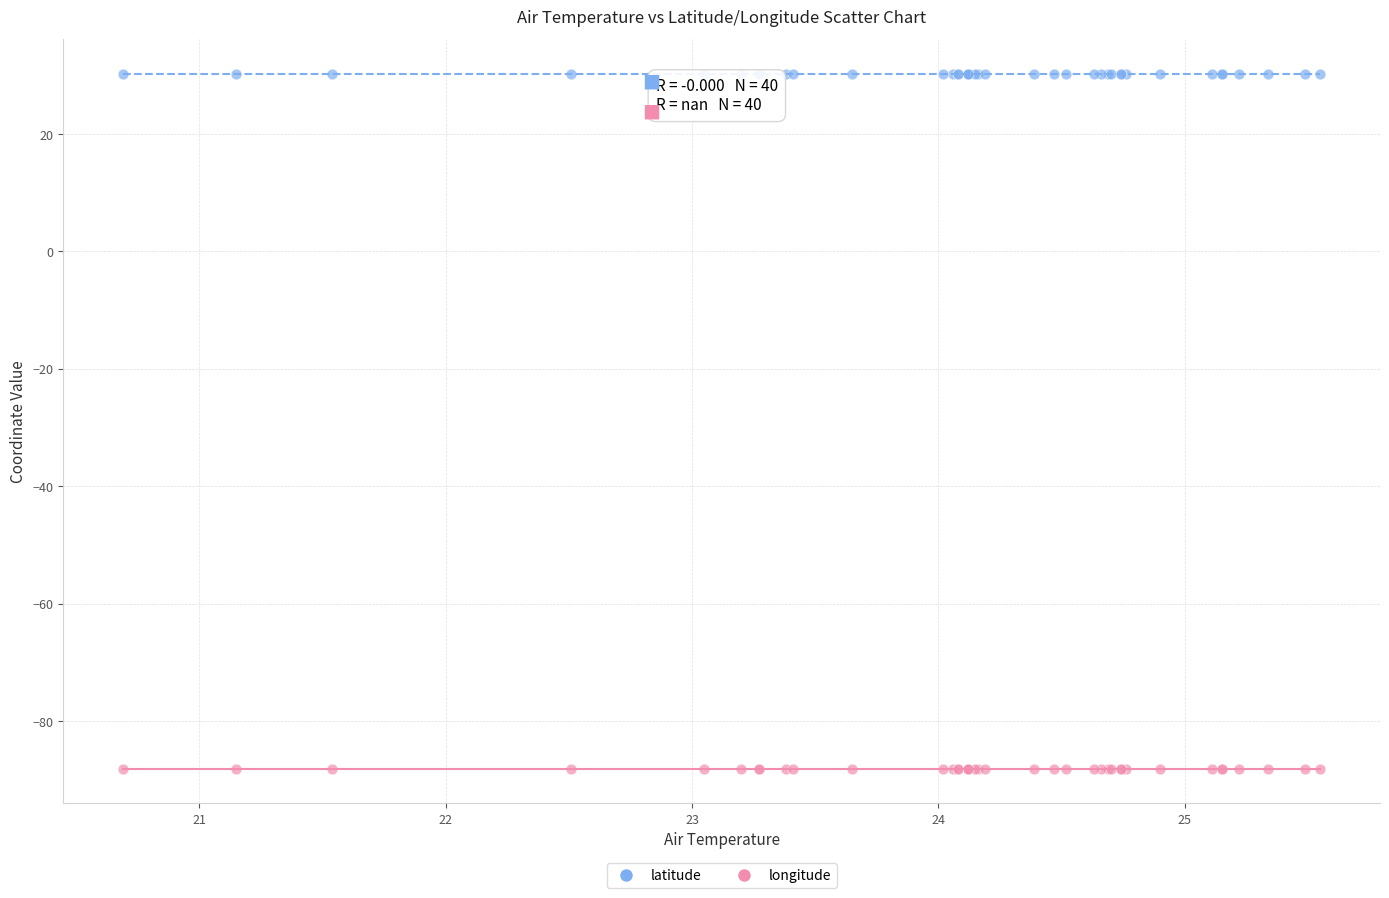

Which series reaches the maximum Y coordinate?

latitude